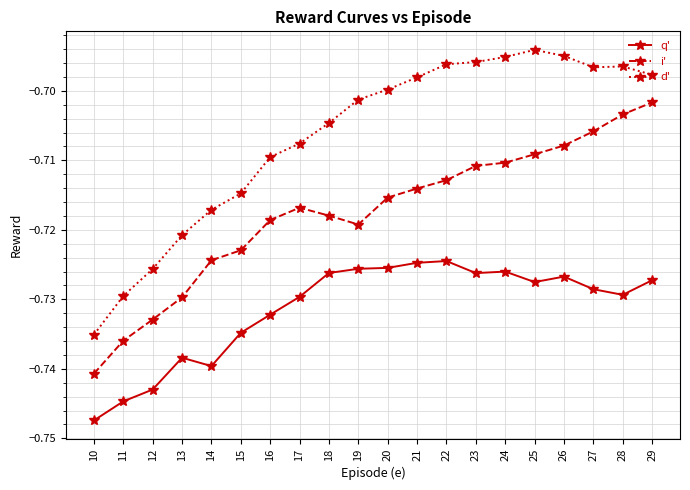

Which category has the lowest value across all series?

10